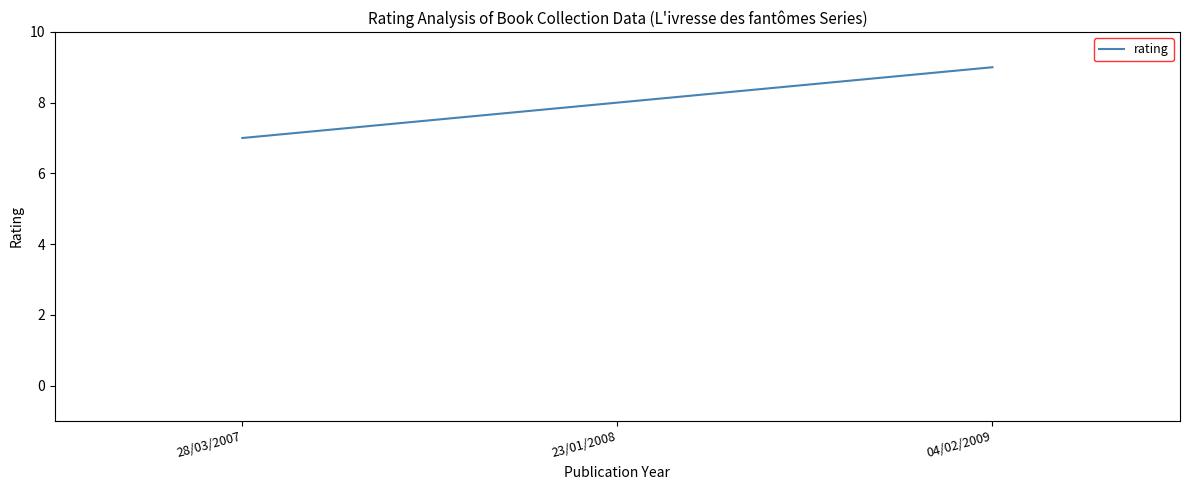

Count the values in the range 7 to 9.

3